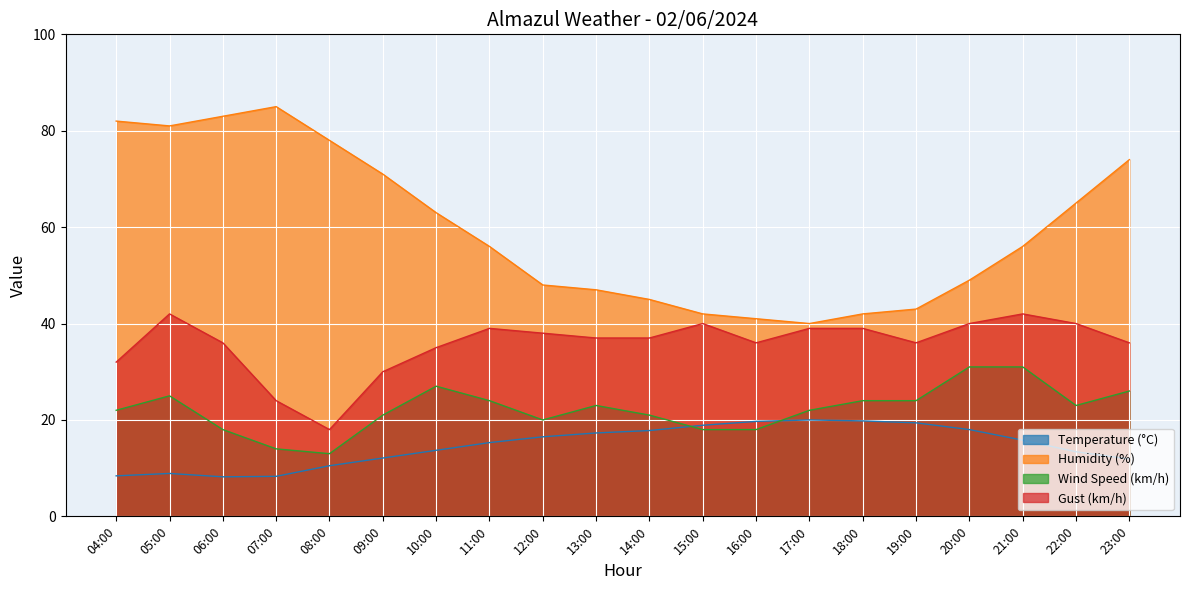

What is the lowest value of the Gust (km/h) series?

18.0